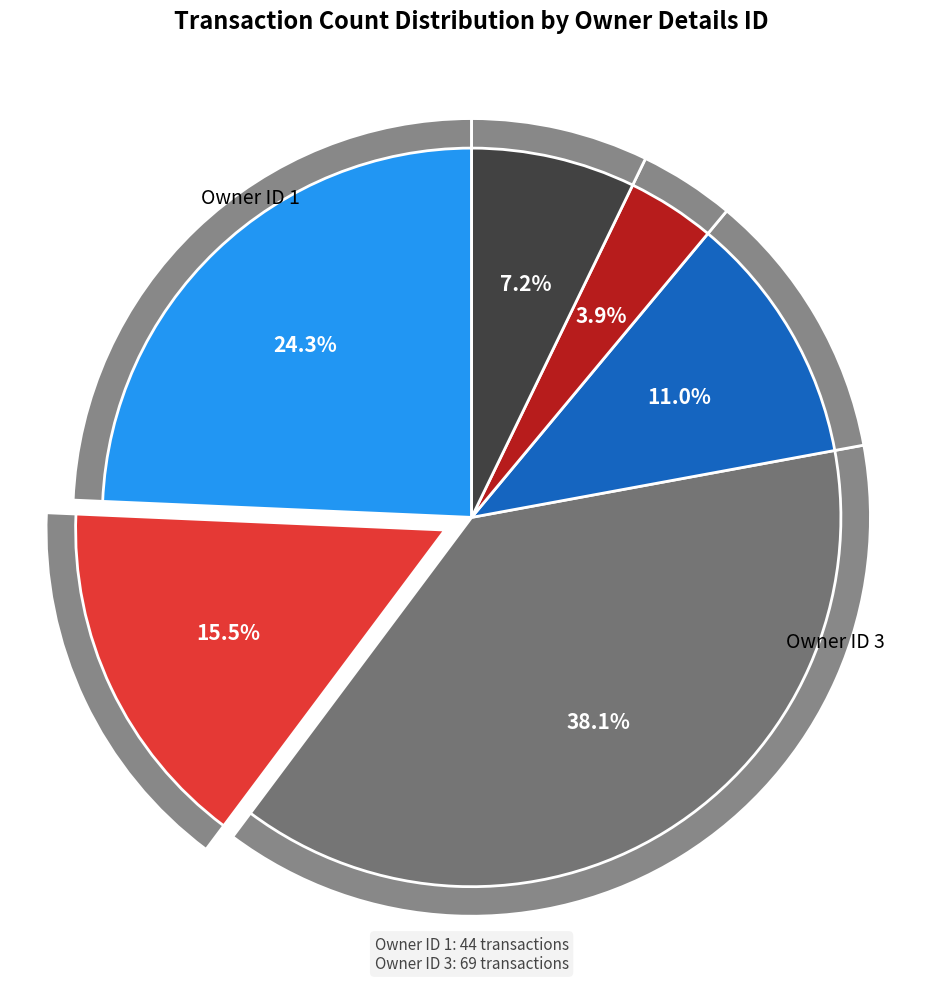

How many segments does this pie chart have?

6